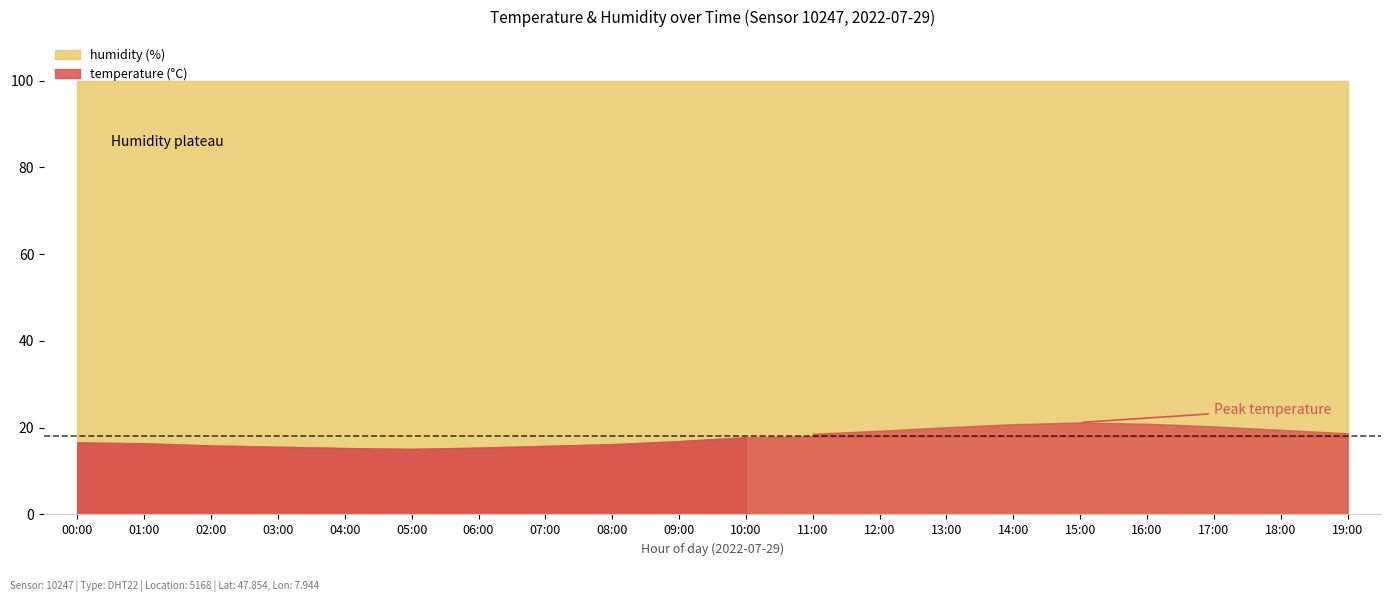

Between 00:00 and 13:00, which series saw the biggest shift?

temperature